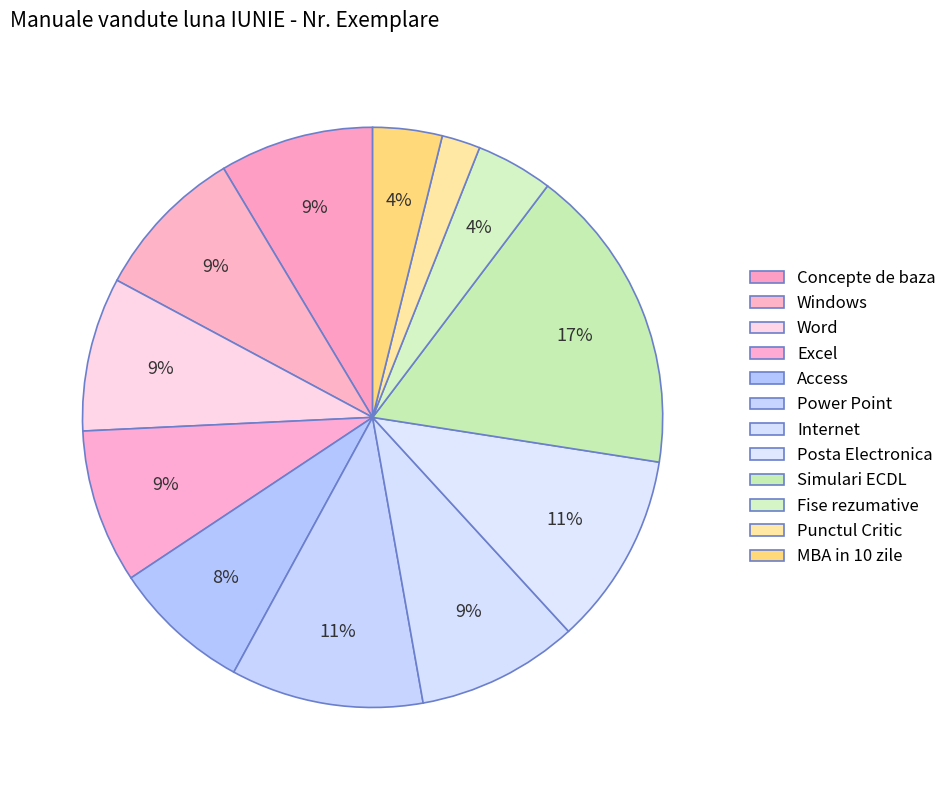

Between Punctul Critic and MBA in 10 zile, which is larger?

MBA in 10 zile